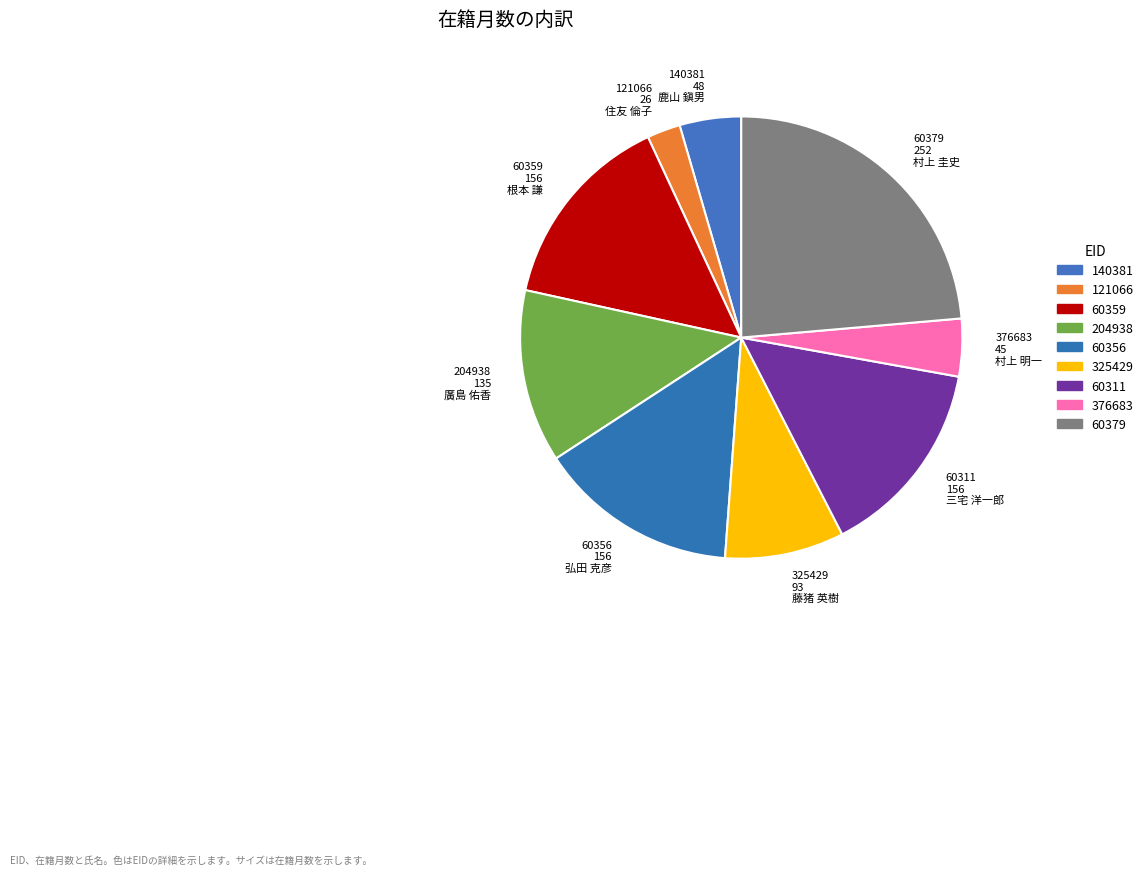

Do 121066 26 住友 倫子 and 325429 93 藤猪 英樹 together represent more than half of the pie?

No